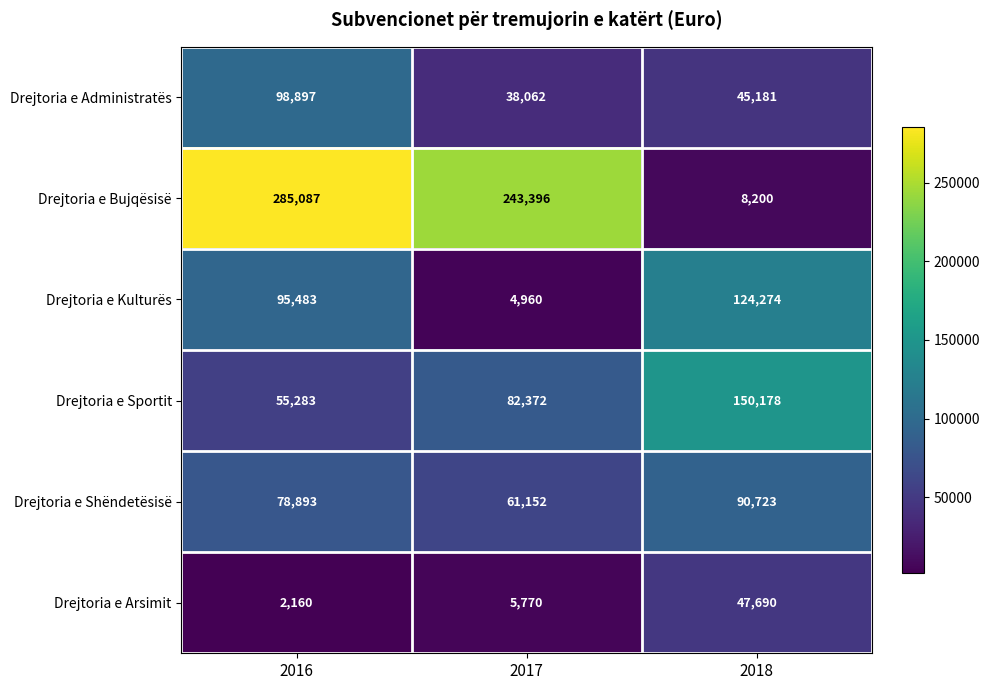

Reading left to right, what are all the values shown in this chart?

Drejtoria e Administratës: 2016=98897	2017=38062	2018=45181
Drejtoria e Bujqësisë: 2016=285087	2017=243396	2018=8200
Drejtoria e Kulturës: 2016=95483	2017=4960	2018=124274
Drejtoria e Sportit: 2016=55283	2017=82372	2018=150178
Drejtoria e Shëndetësisë: 2016=78893	2017=61152	2018=90723
Drejtoria e Arsimit: 2016=2160	2017=5770	2018=47690